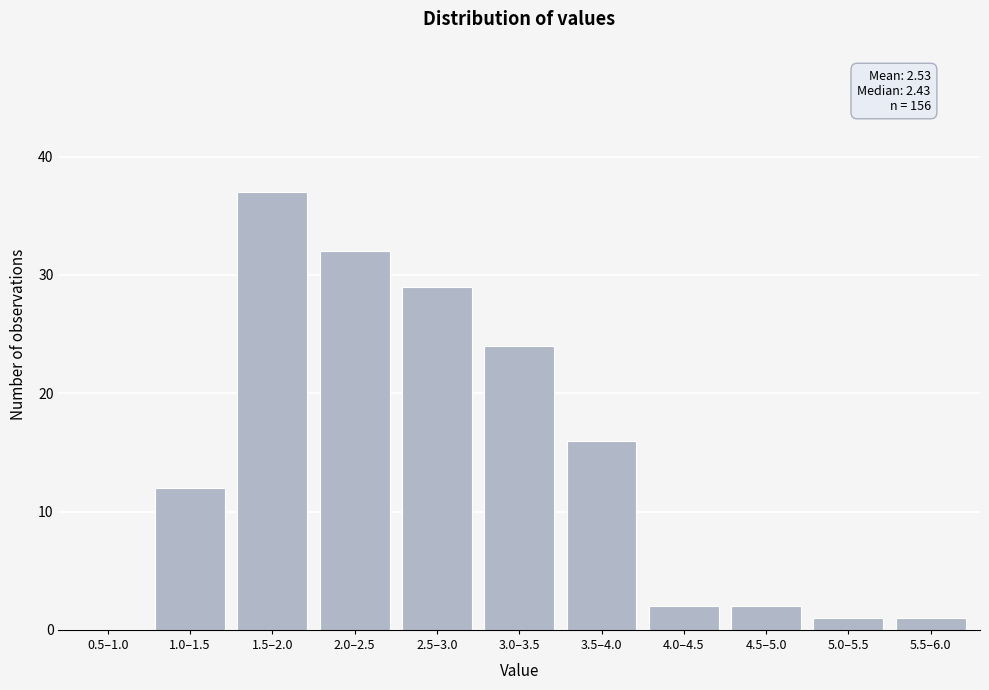

Reading right to left, list all the values displayed in this chart.

5.5–6.0=1	5.0–5.5=1	4.5–5.0=2	4.0–4.5=2	3.5–4.0=16	3.0–3.5=24	2.5–3.0=29	2.0–2.5=32	1.5–2.0=37	1.0–1.5=12	0.5–1.0=0